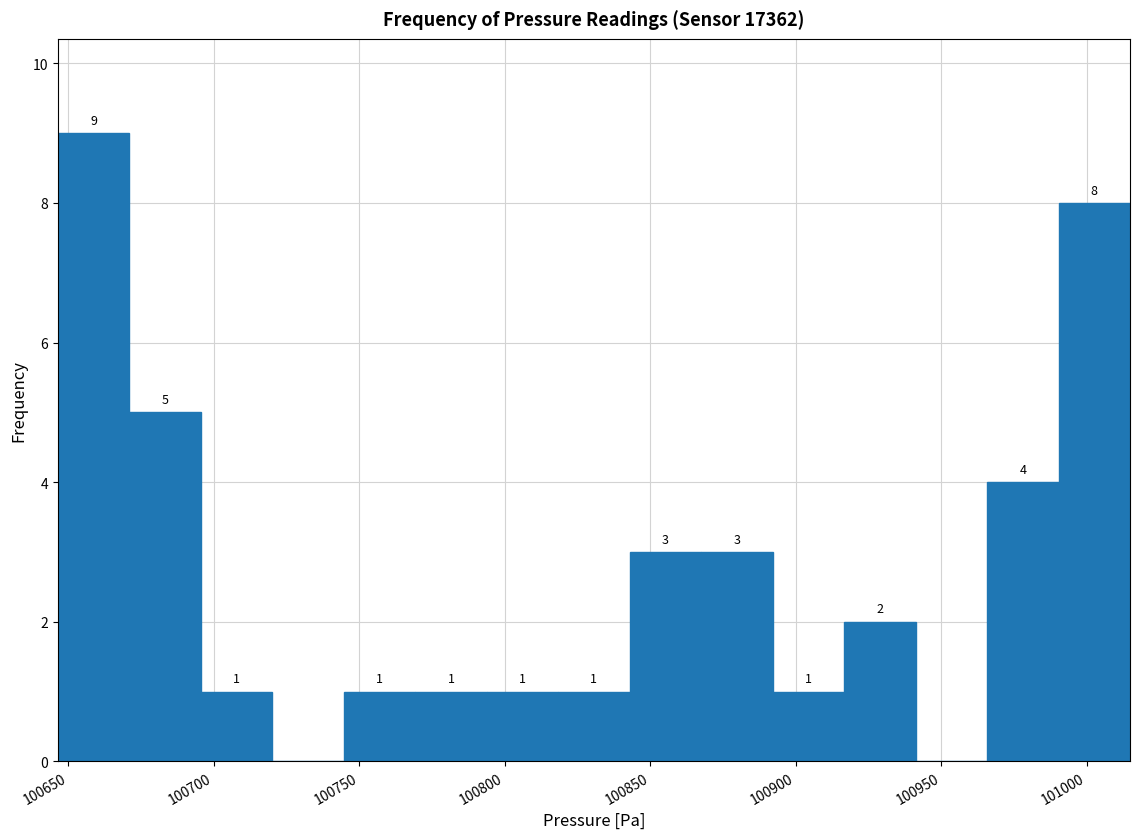

Which range on the x-axis has the tallest bar?

100645 to 100670